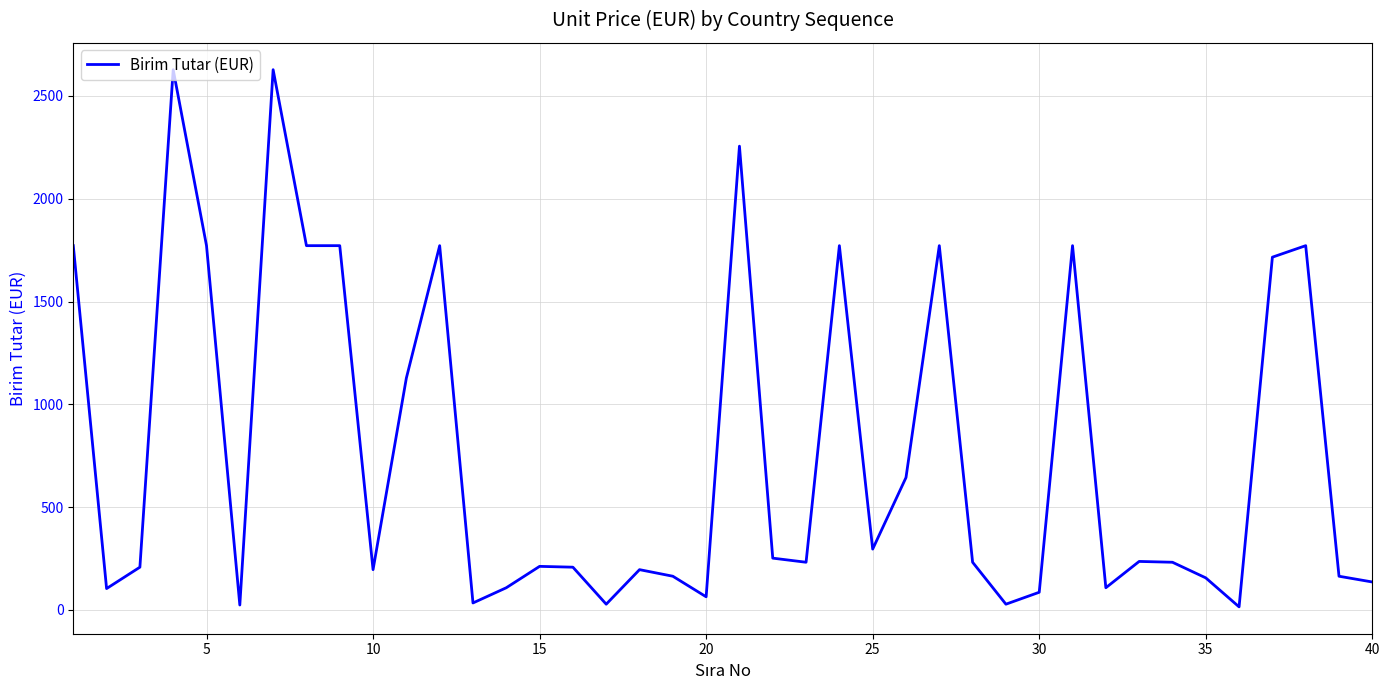

What is the greatest value displayed?

2628